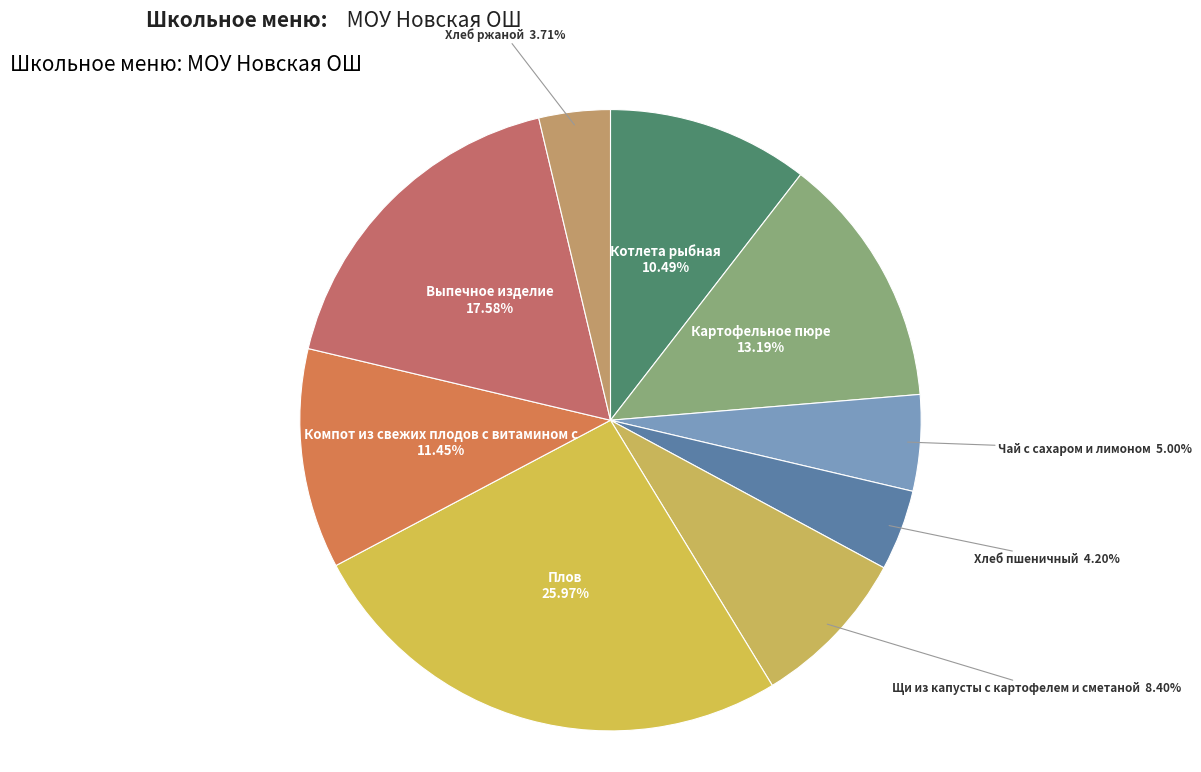

How many segments does this pie chart have?

9